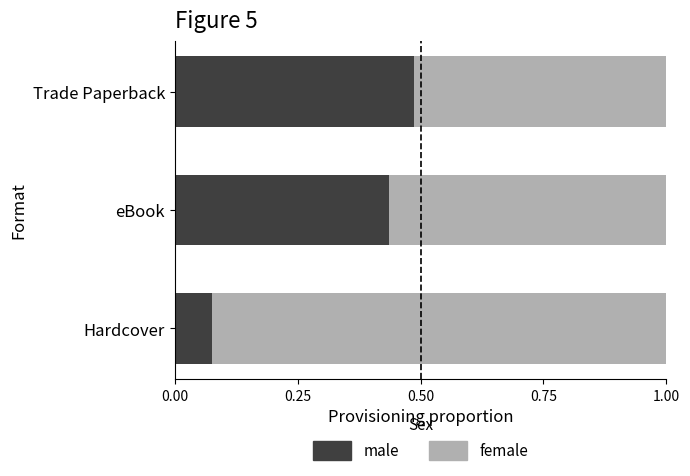

List the labels in order of male value, largest first.

Trade Paperback, eBook, Hardcover